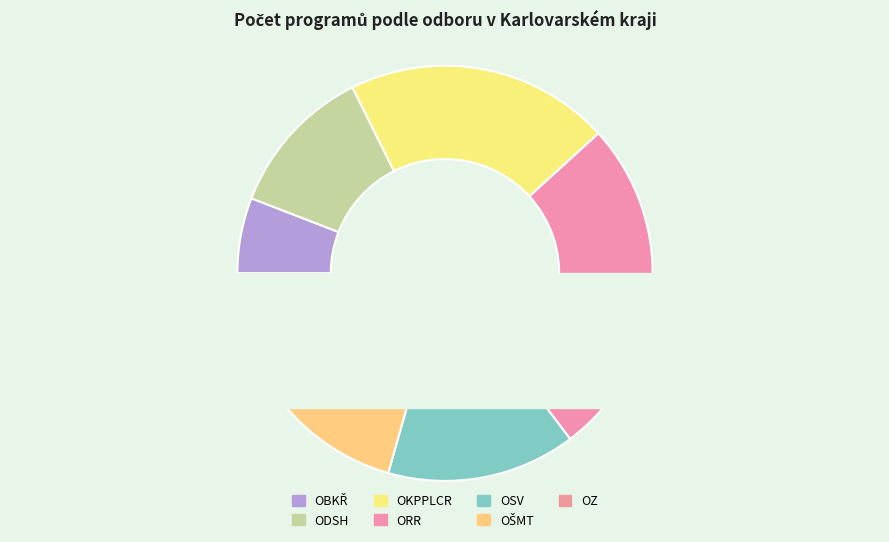

How many segments does this pie chart have?

7